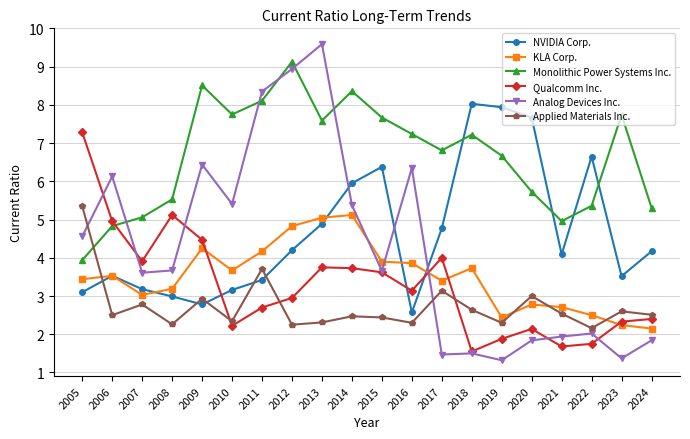

Rank the series by their maximum value, from lowest to highest.

KLA Corp., Applied Materials Inc., Qualcomm Inc., NVIDIA Corp., Monolithic Power Systems Inc., Analog Devices Inc.